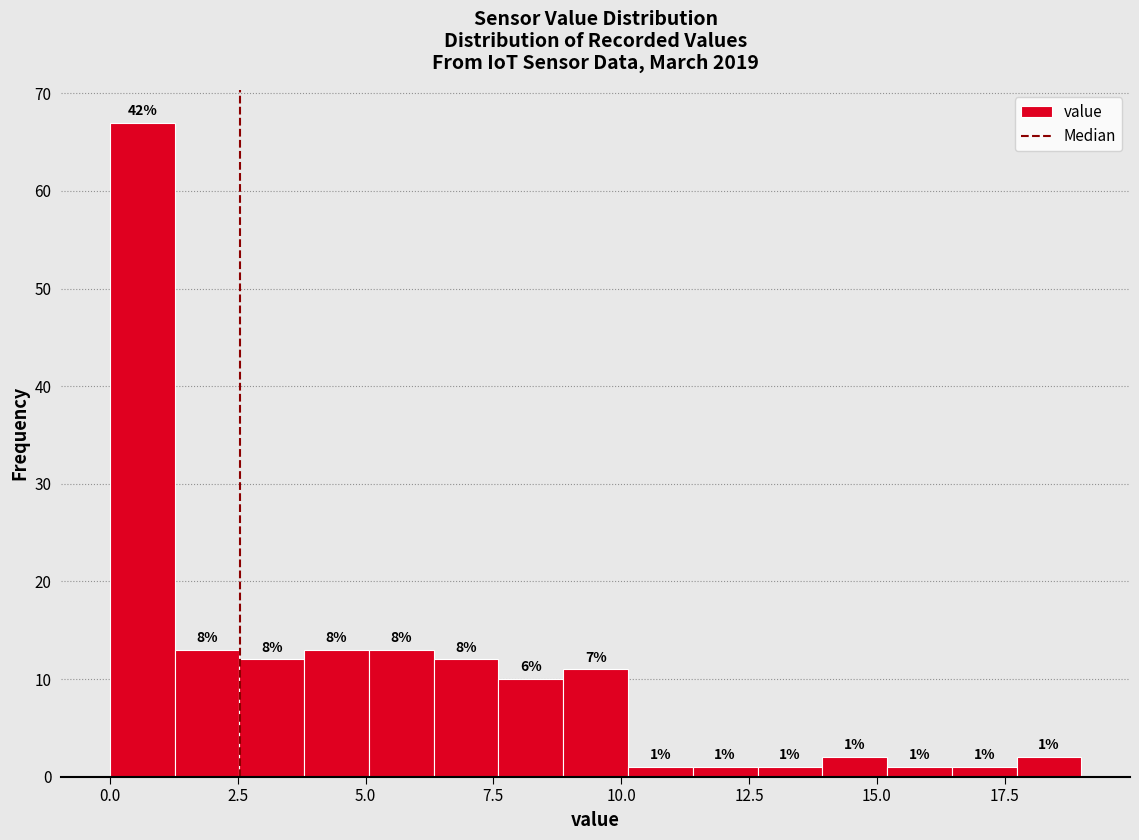

Around what value on the x-axis is the tallest bar? Give the approximate position of its centre, as read against the axis.

0.5